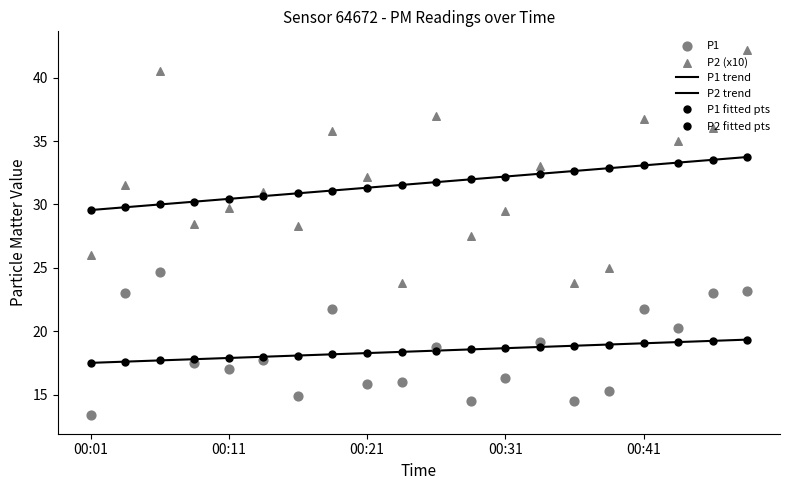

At which category is the sum across all series the highest?

19